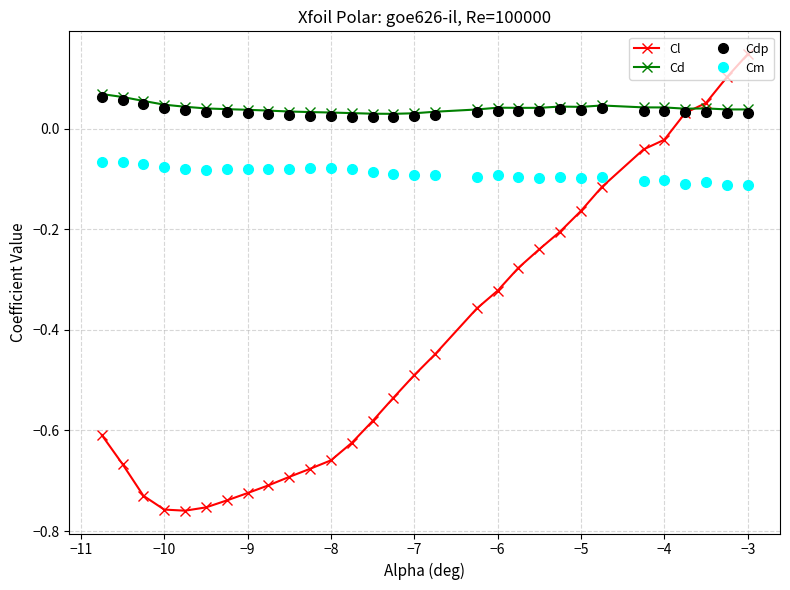

True or false: Cdp and Cl intersect in this chart.

True